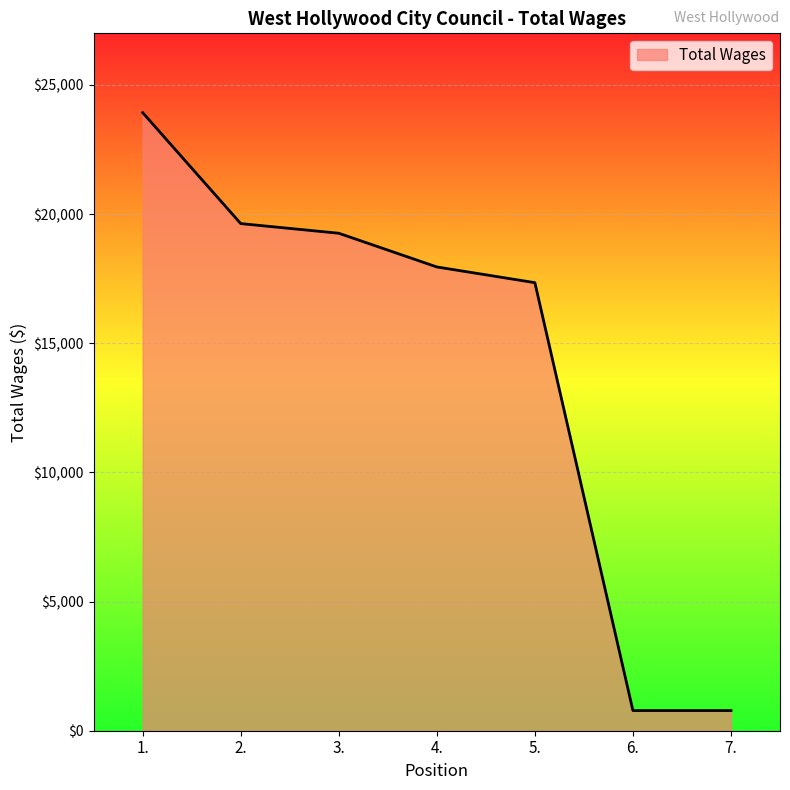

What is the difference between the values at 1. and 6.?

23148